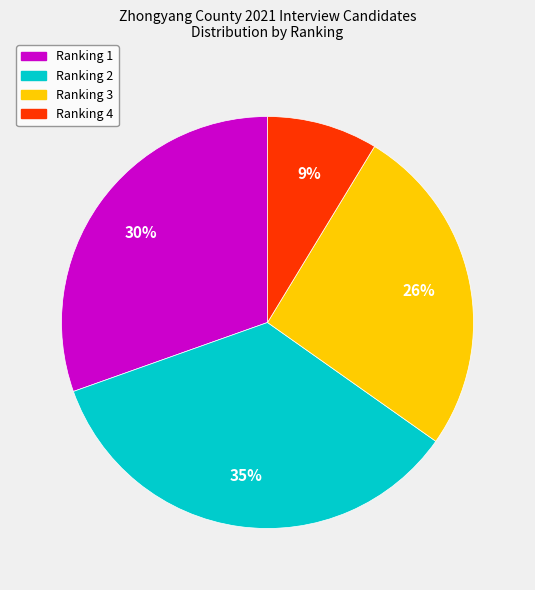

Is Ranking 3 the majority of the pie?

No